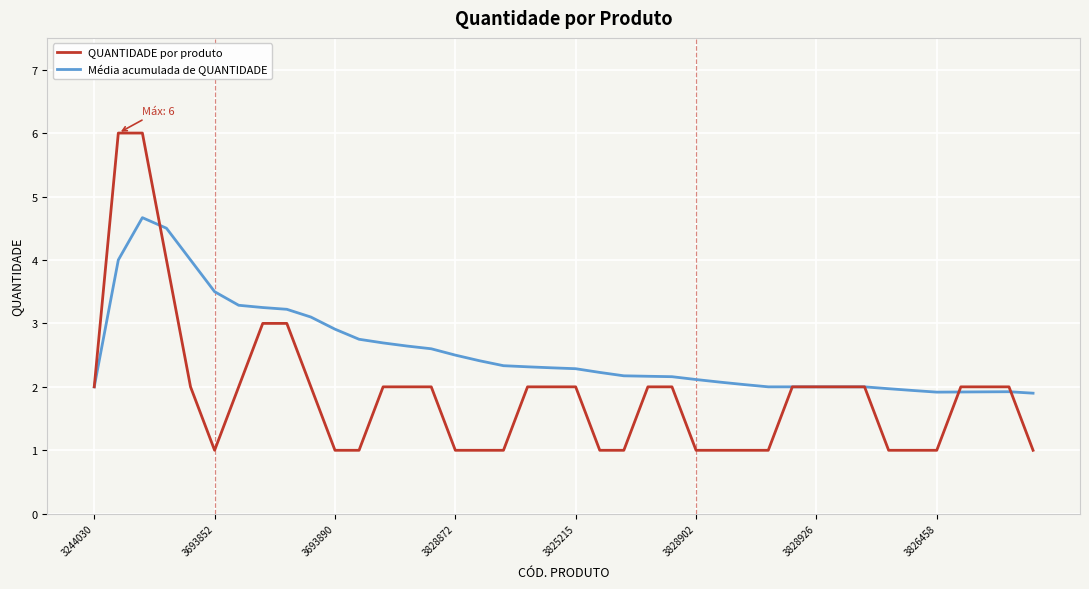

Which series has the largest range (max minus min)?

QUANTIDADE por produto